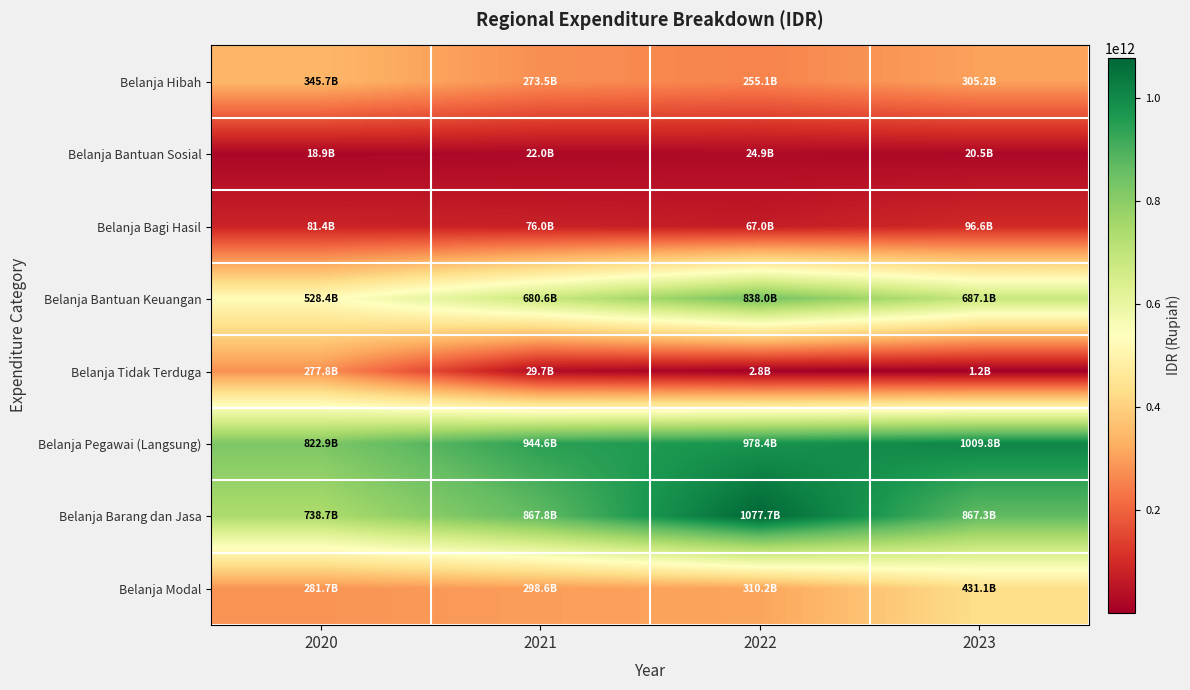

Reading left to right, what are all the values shown in this chart?

Belanja Hibah: 2020=345743067858.0	2021=273451594290.9	2022=255072373102.2	2023=305226014346.6
Belanja Bantuan Sosial: 2020=18886367000.0	2021=22021240002.1	2022=24863395175.0	2023=20473066972.0
Belanja Bagi Hasil: 2020=81402823100.0	2021=76046420100.0	2022=66996357000.0	2023=96552366600.0
Belanja Bantuan Keuangan: 2020=528422021000.0	2021=680612382800.0	2022=838047514500.0	2023=687083019791.0
Belanja Tidak Terduga: 2020=277829261698.2	2021=29684216764.6	2022=2824635908.0	2023=1183127722.0
Belanja Pegawai (Langsung): 2020=822901100907.2	2021=944573454546.0	2022=978449069438.5	2023=1009787298983.9
Belanja Barang dan Jasa: 2020=738658919090.0	2021=867782534353.2	2022=1077667277560.6	2023=867271272959.1
Belanja Modal: 2020=281697688881.7	2021=298579850432.6	2022=310157730143.4	2023=431061068546.3